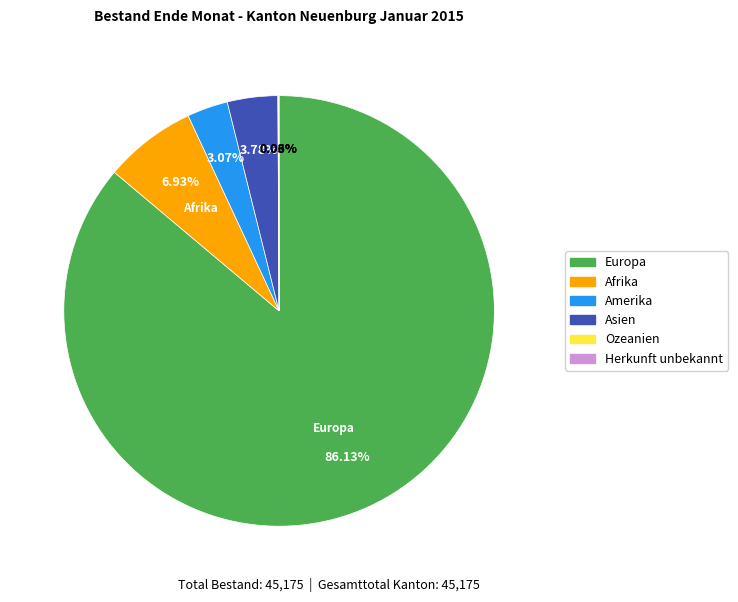

Which category has the biggest portion of the pie?

Europa